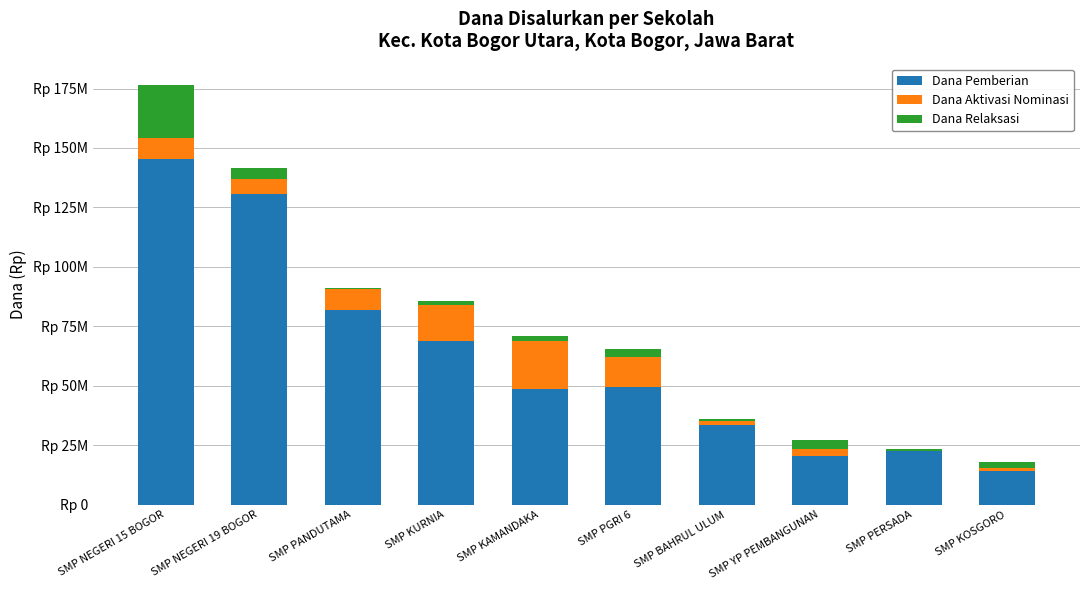

Are the bars grouped side by side (vs. stacked)?

No